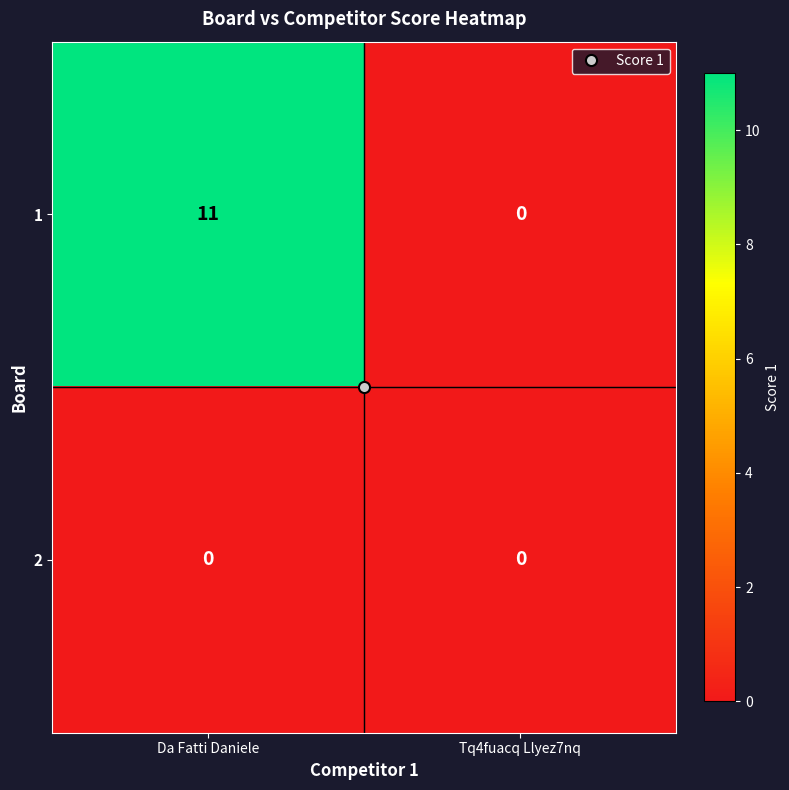

List the labels in order of 1 value, smallest first.

Tq4fuacq Llyez7nq, Da Fatti Daniele